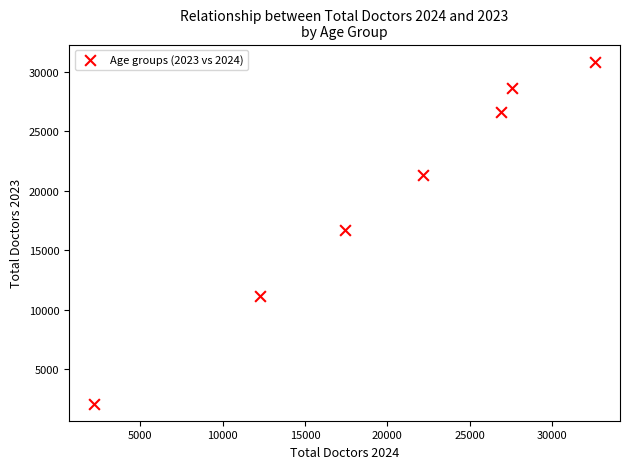

What is the average Y value?

19631